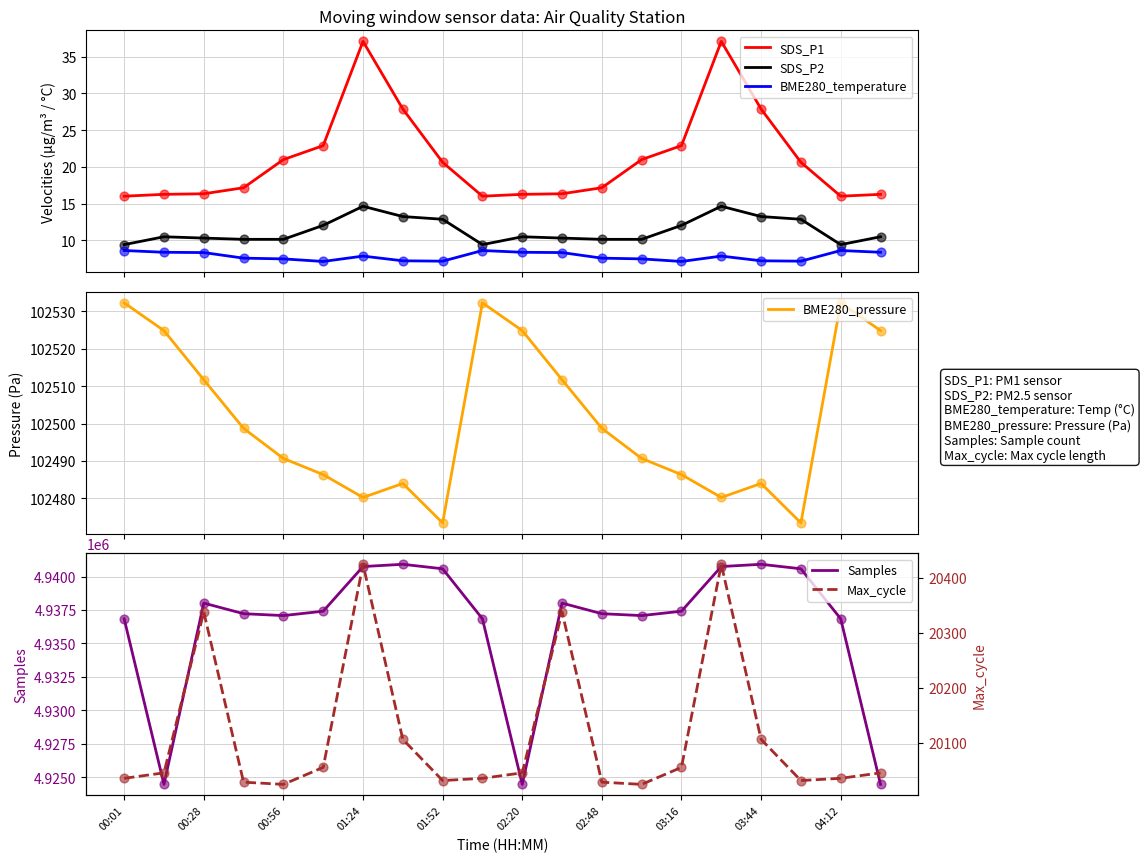

Which series has the largest total across all categories?

Samples